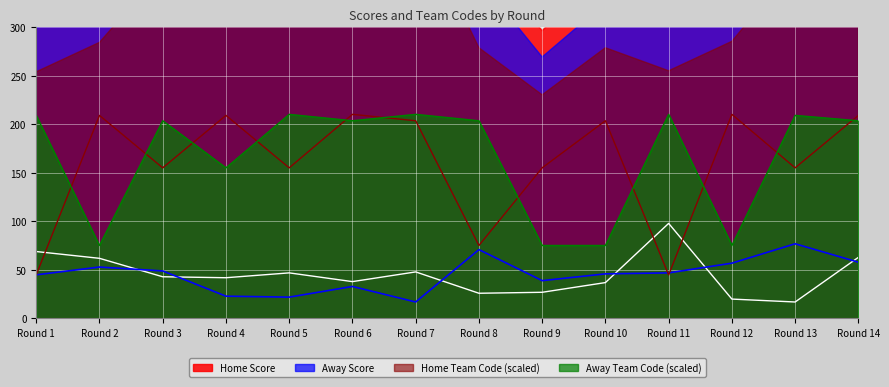

What is the highest value of the Away Team Code (scaled) series?

210.4